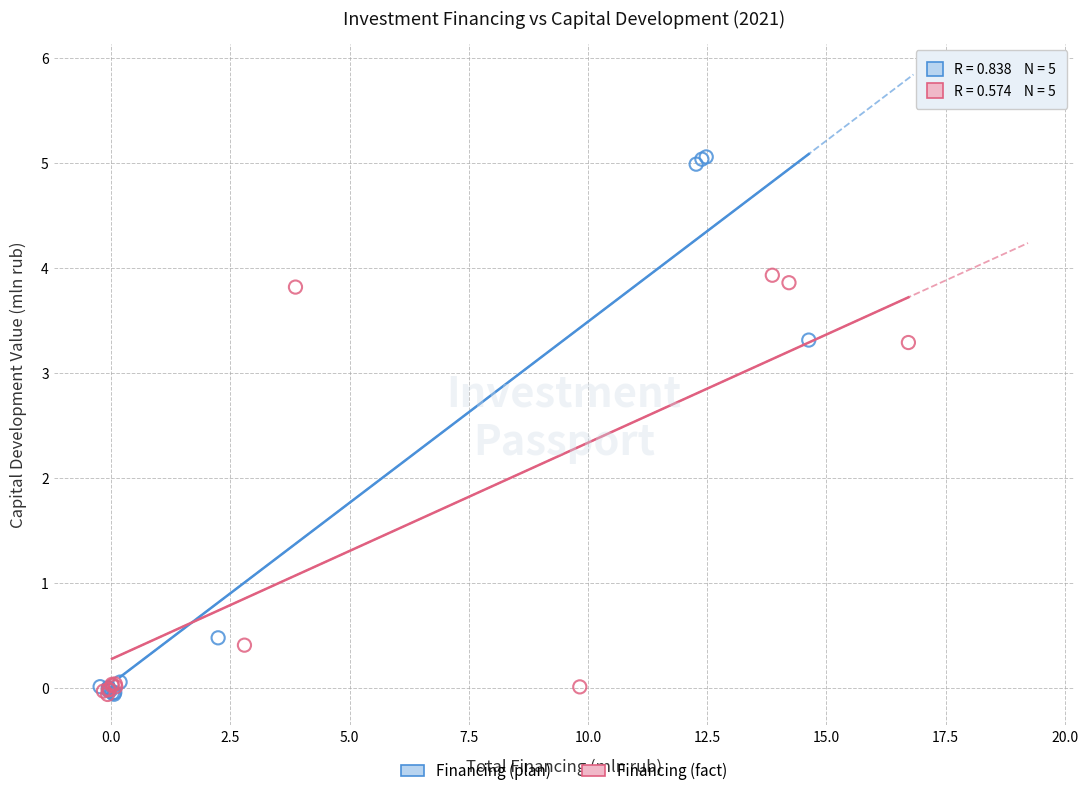

Which series contains the highest Y value?

Financing (plan)